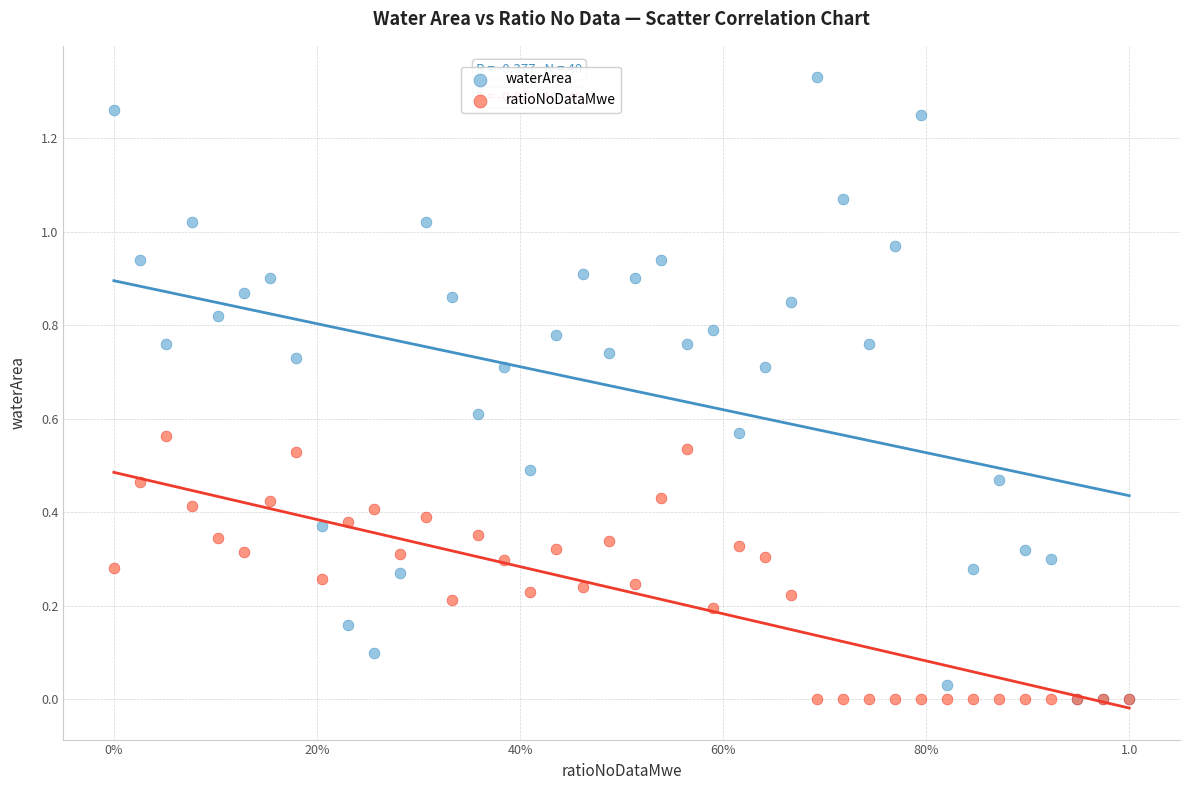

What are all the series names shown in the legend?

waterArea, ratioNoDataMwe